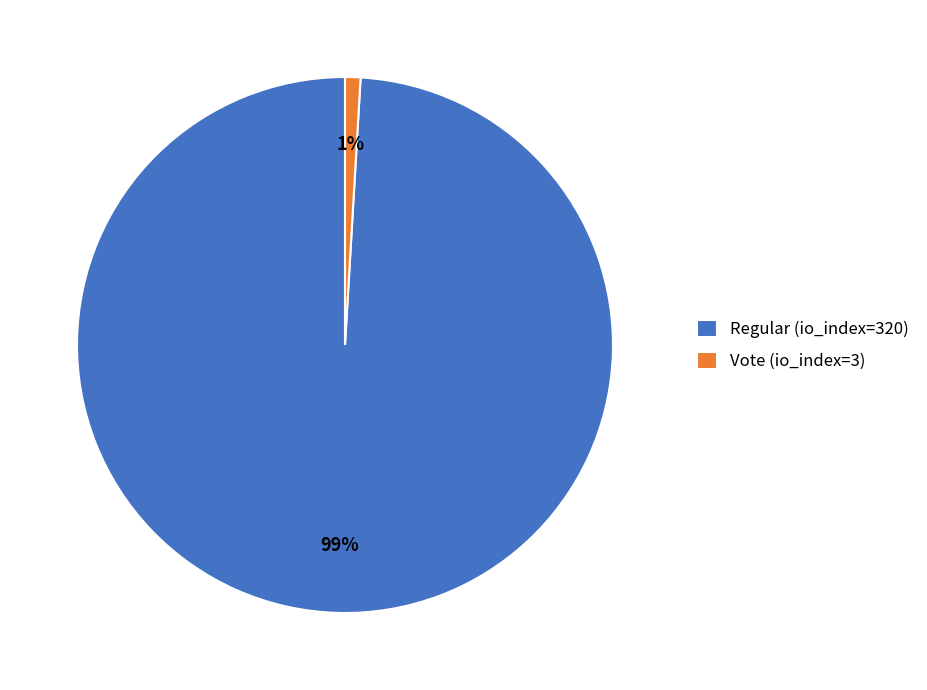

To the nearest percent, what percentage of the pie is Regular (io_index=320)?

99%